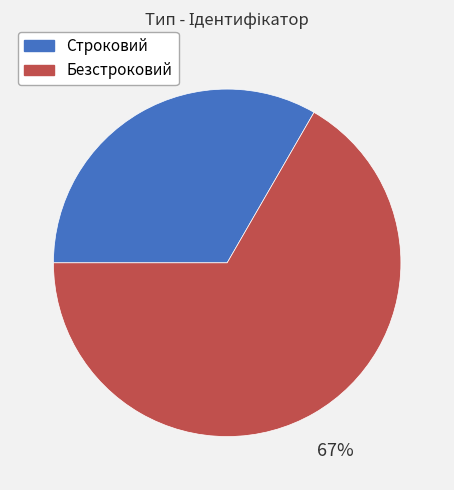

Which category has the biggest portion of the pie?

Безстроковий